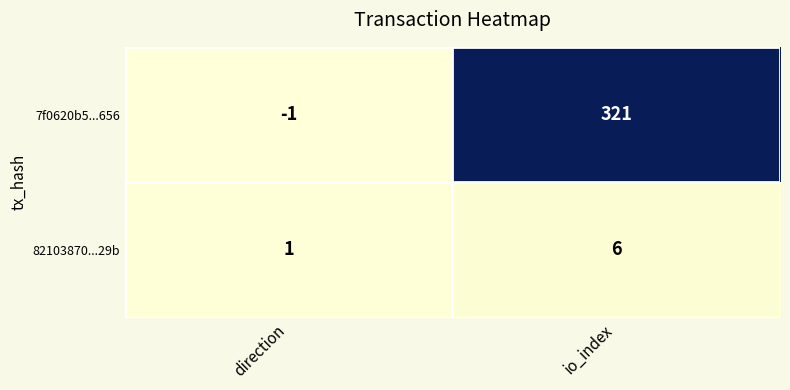

What is the difference between the highest and lowest values at direction?

2